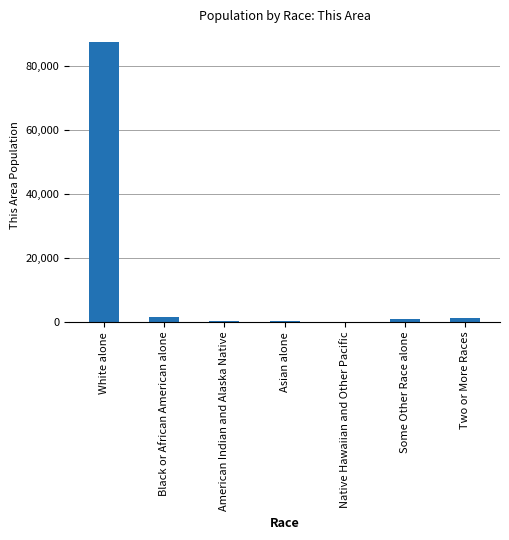

What is the sum of all values?

91936